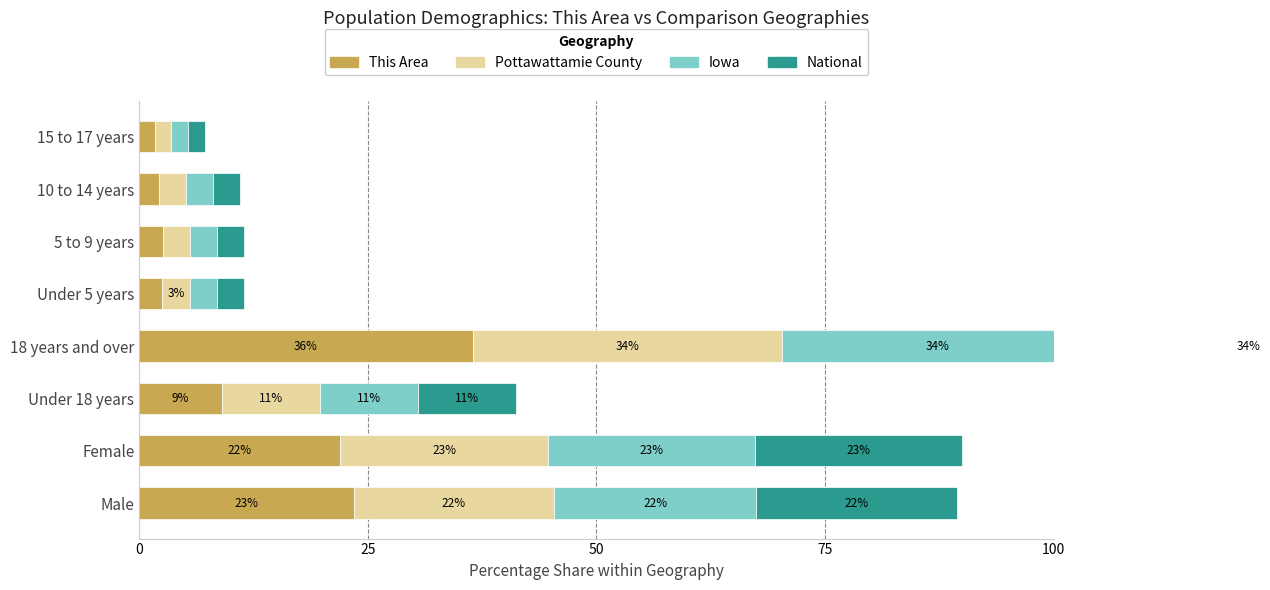

How many data points in Pottawattamie County are less than 10?

4